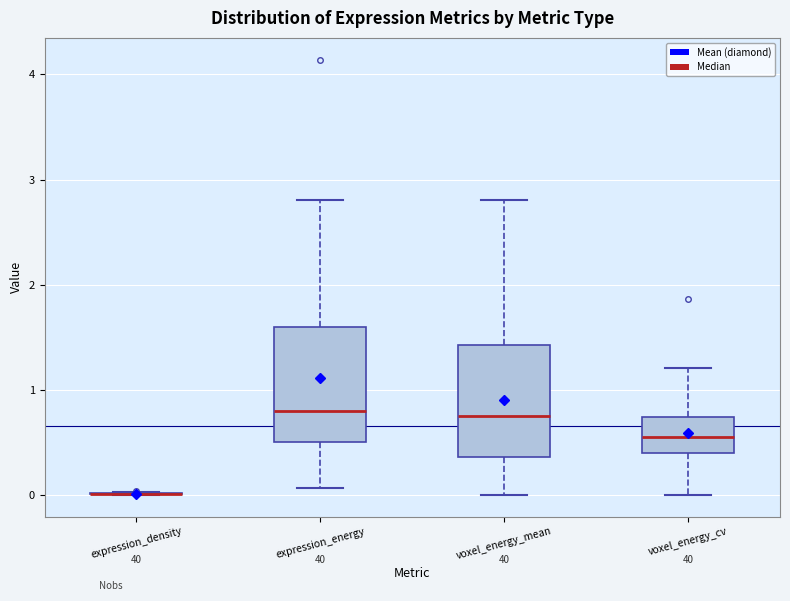

Reading left to right, transcribe this box plot: for each box, give where its median line is, the range the box spans, and where its two whiskers end, as read against the y-axis. The values are not printed on the chart, so give them approximately, as read against the axis.

expression_density: box collapsed to a line at 0.0, whiskers 0.0 to 0.0
expression_energy: median 0.8, box 0.5 to 1.6, whiskers 0.1 to 2.8
voxel_energy_mean: median 0.8, box 0.4 to 1.4, whiskers 0.0 to 2.8
voxel_energy_cv: median 0.6, box 0.4 to 0.7, whiskers 0.0 to 1.2